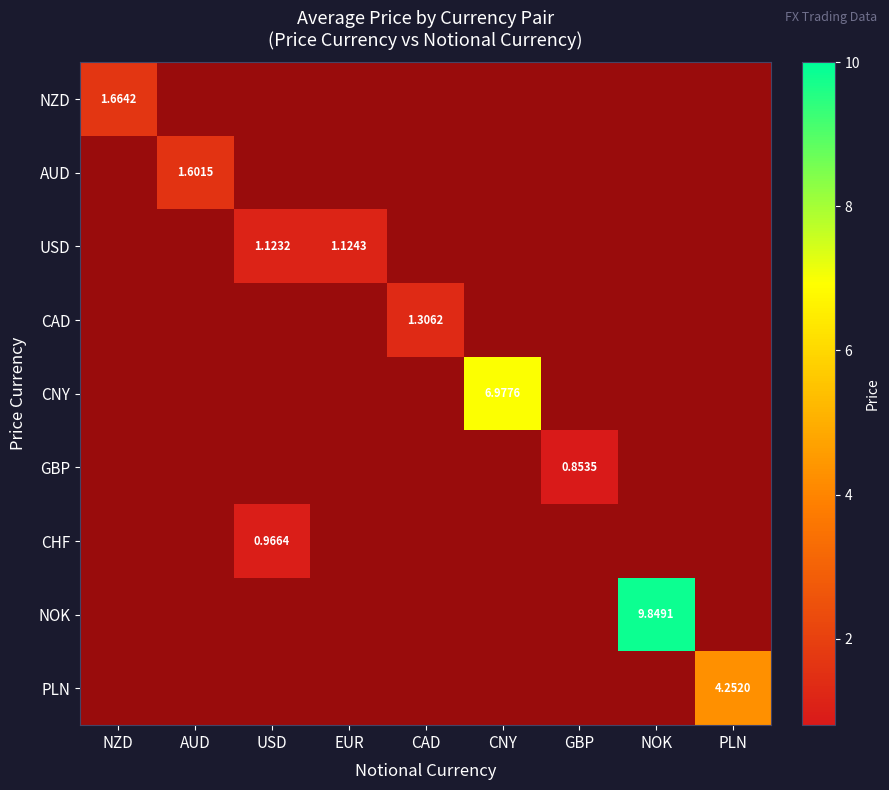

What is the highest value of the NZD series?

1.7